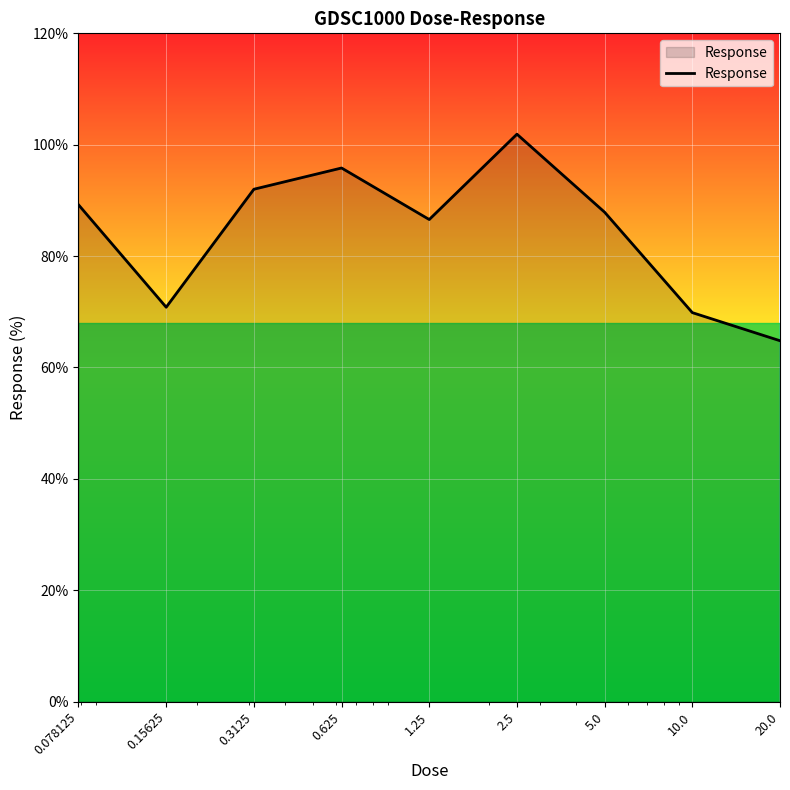

What is the minimum value shown in the chart?

64.8